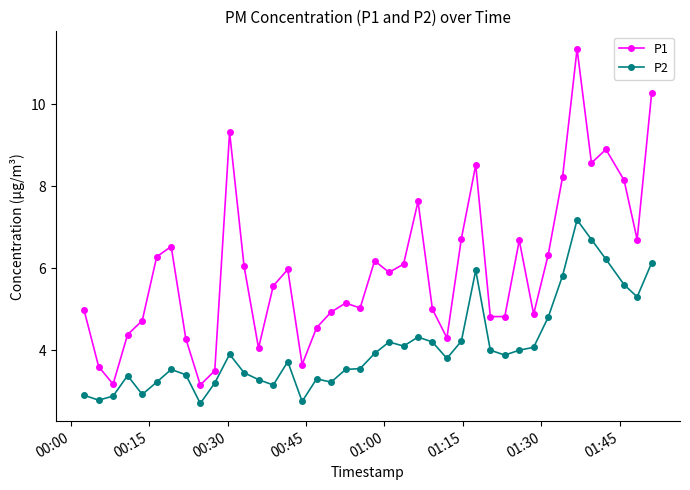

Which series has the widest spread of values?

P1